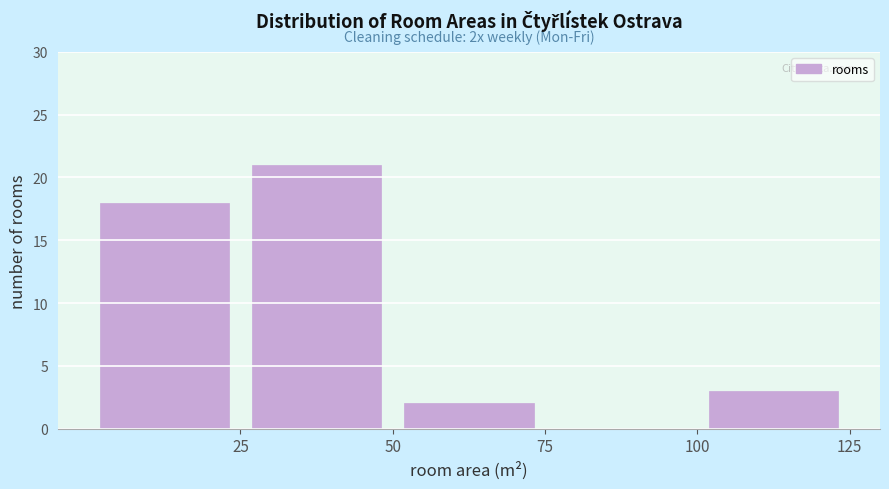

Over which range of the x-axis is the bar tallest?

25 to 50